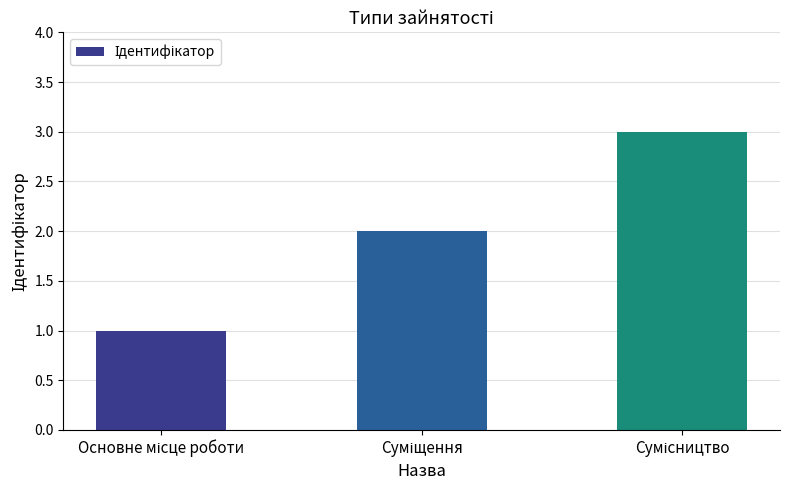

What is the greatest value displayed?

3